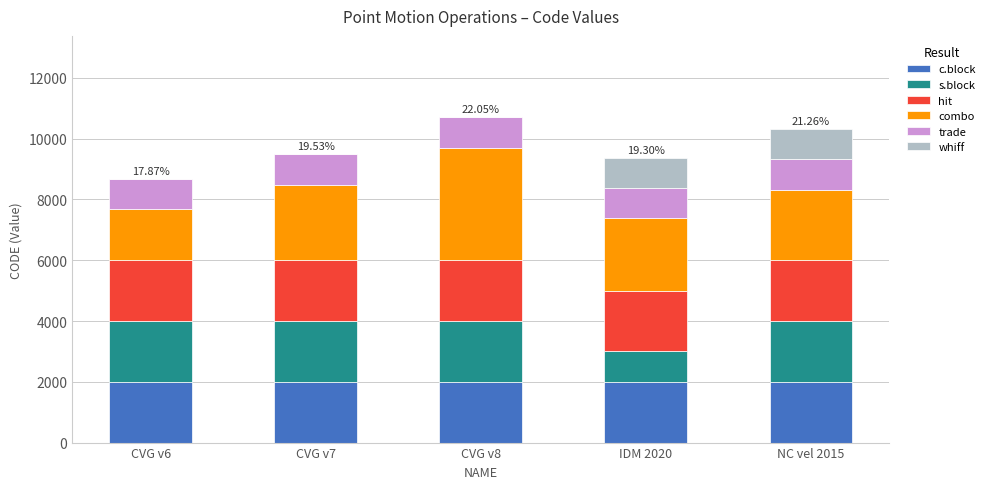

What are all the series names shown in the legend?

c.block, s.block, hit, combo, trade, whiff